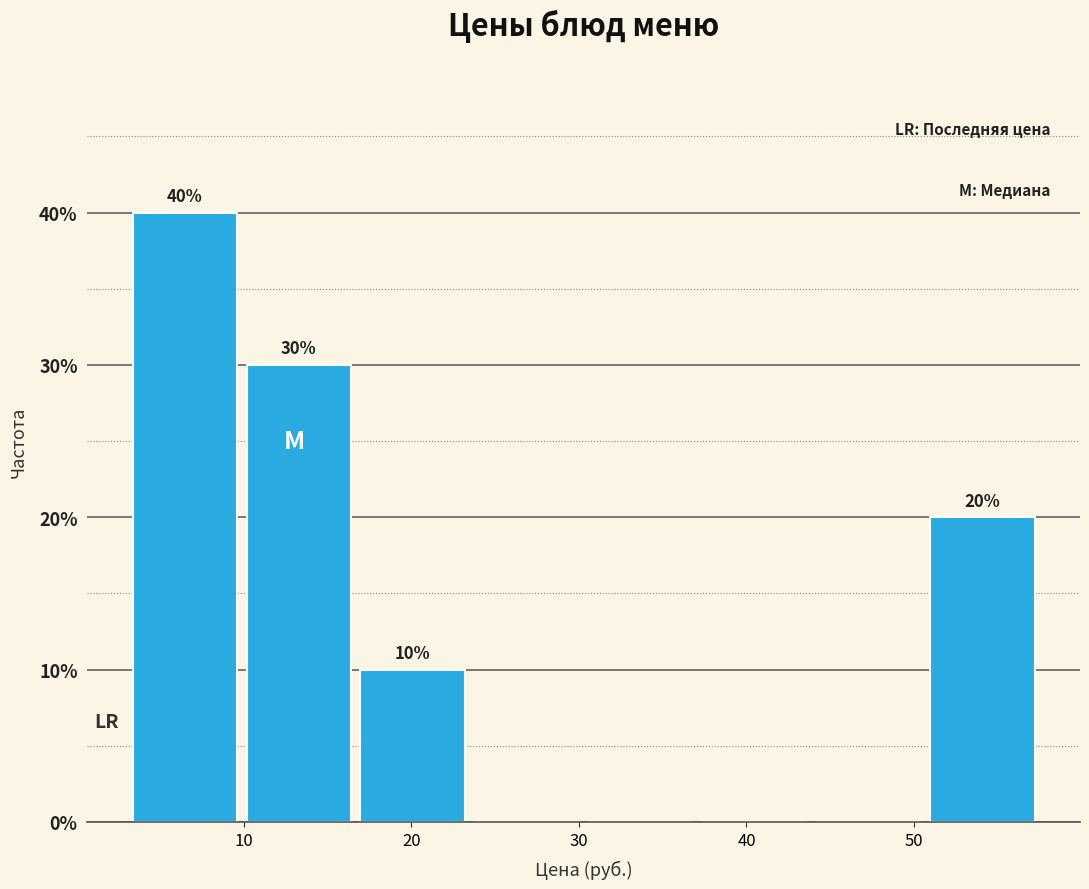

Which range on the x-axis has the tallest bar?

3 to 10